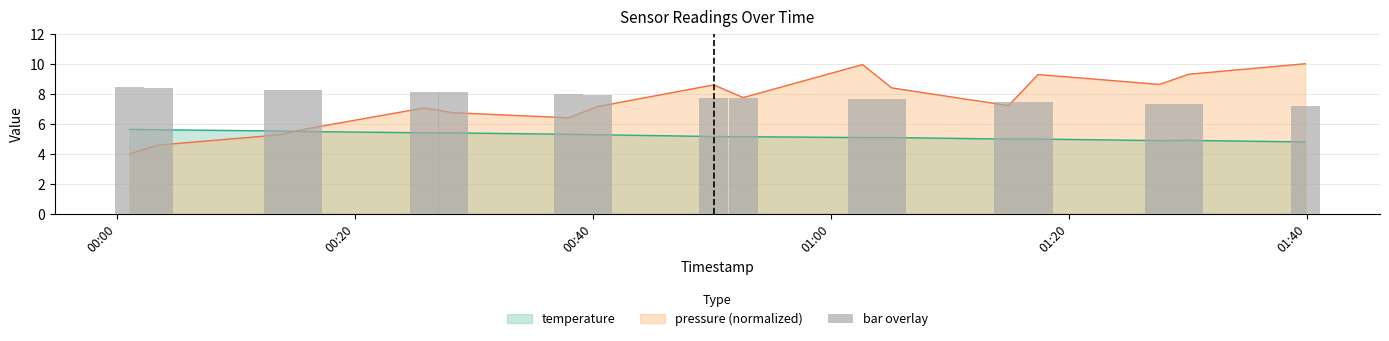

What is the value of the 3rd bar from the left?

8.3